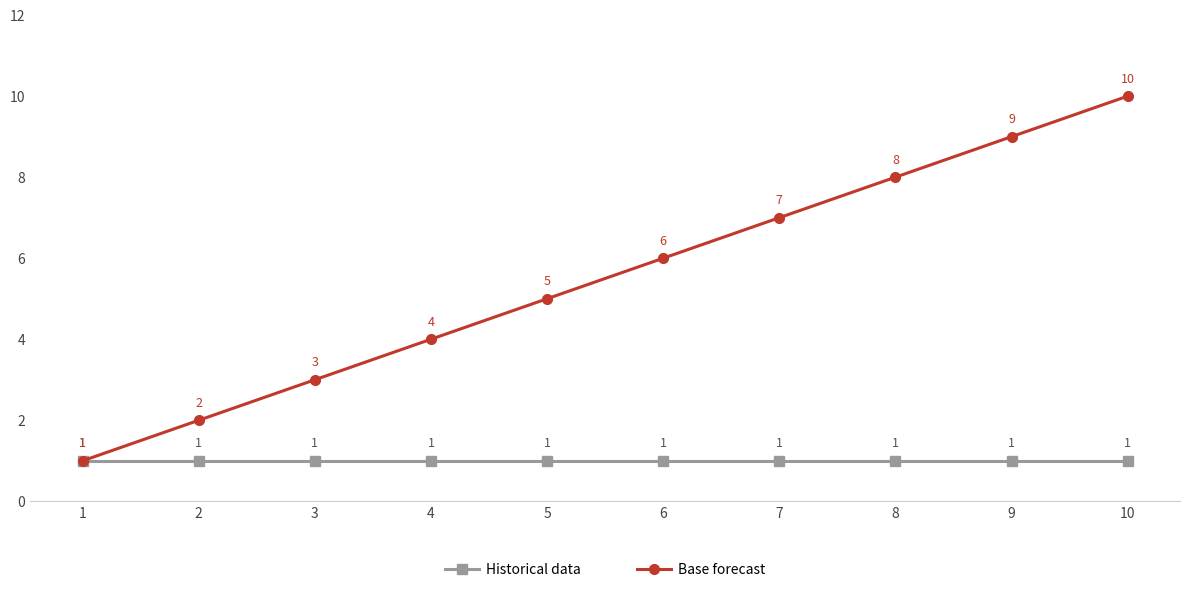

What is the minimum value for Historical data?

1